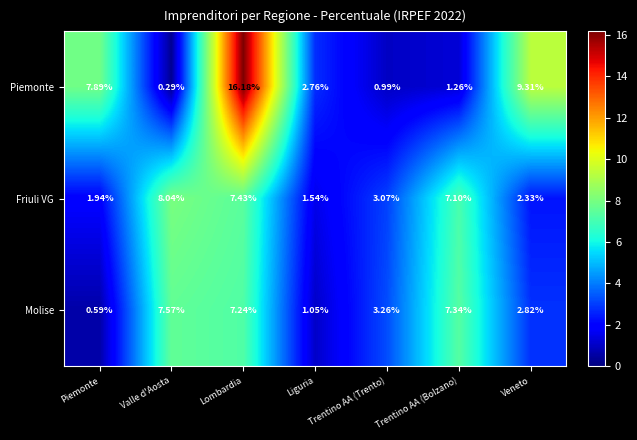

Rank the categories by Friuli VG value from lowest to highest.

Liguria, Piemonte, Veneto, Trentino AA (Trento), Trentino AA (Bolzano), Lombardia, Valle d'Aosta